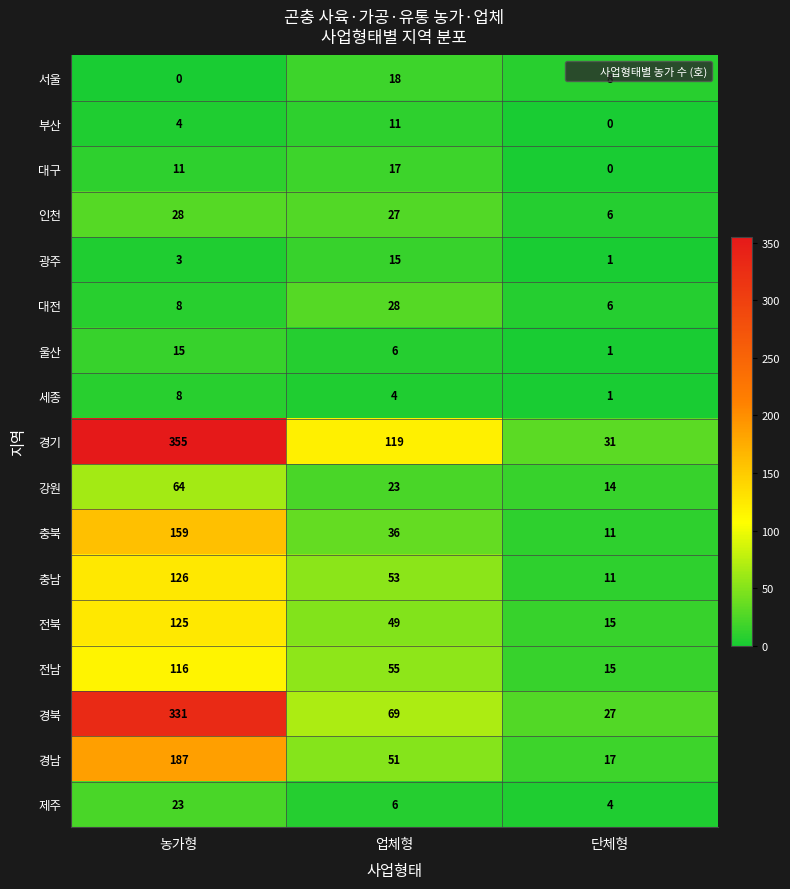

Between 업체형 and 단체형, which series saw the biggest shift?

경기